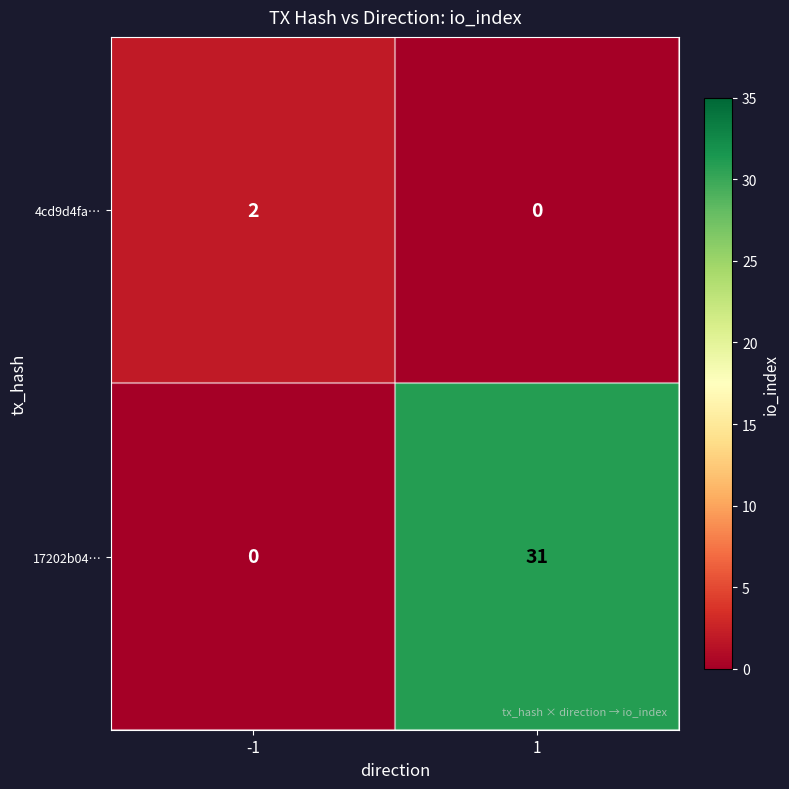

Rank the series by their maximum value, from highest to lowest.

17202b04…, 4cd9d4fa…